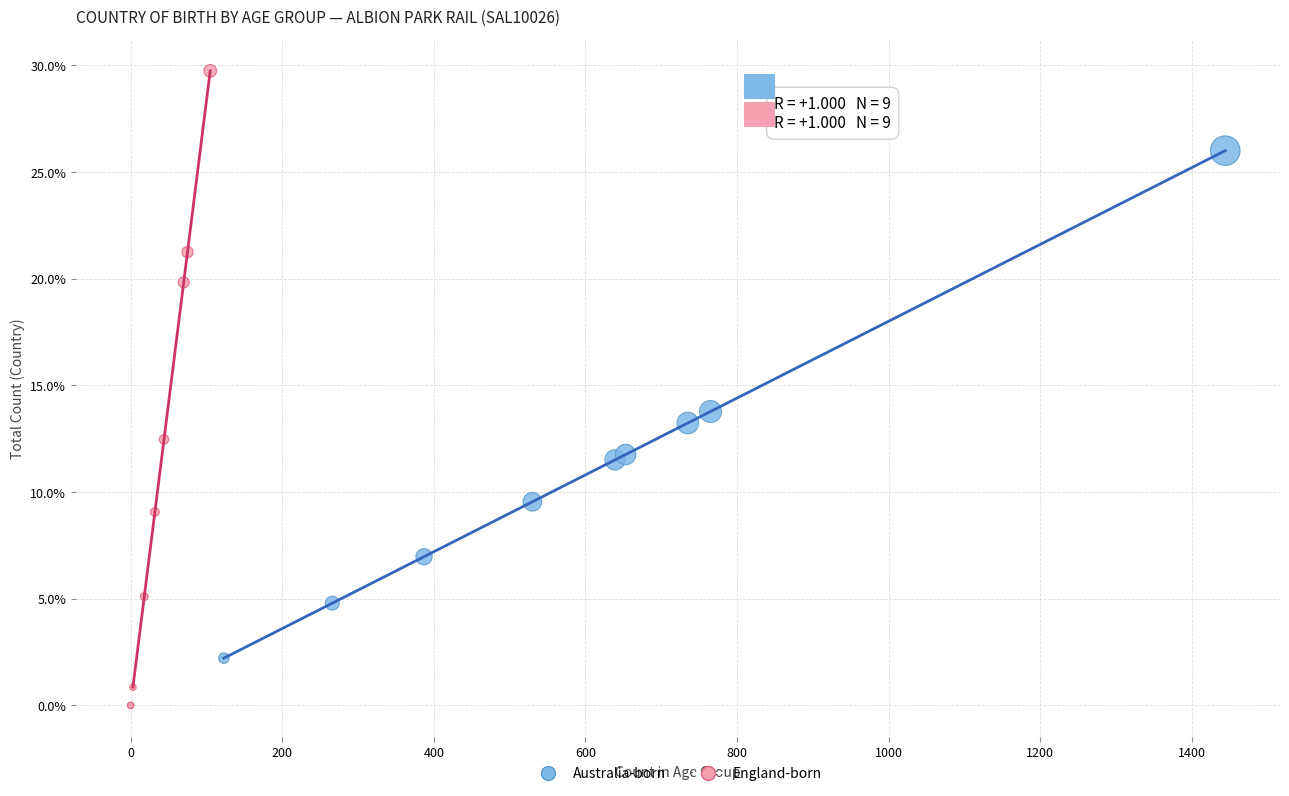

What are all the series names shown in the legend?

Australia-born, England-born